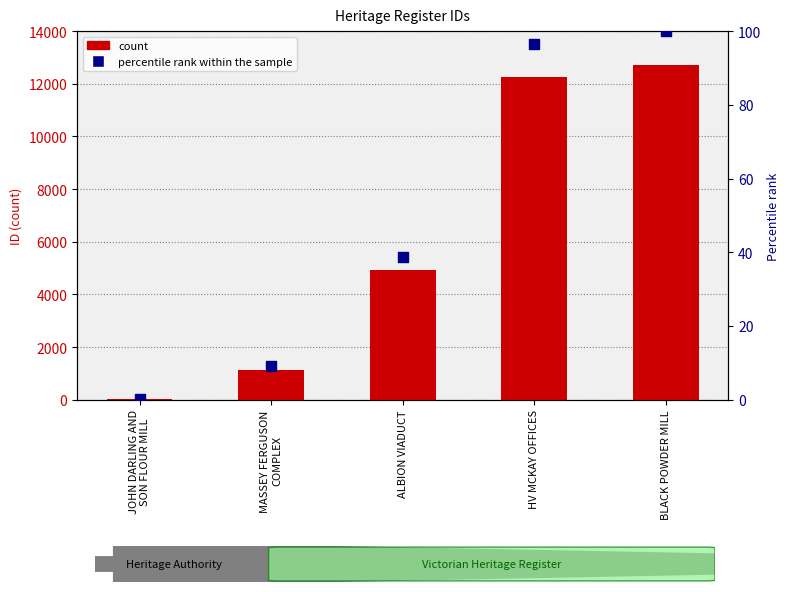

Which series has the largest total across all categories?

count